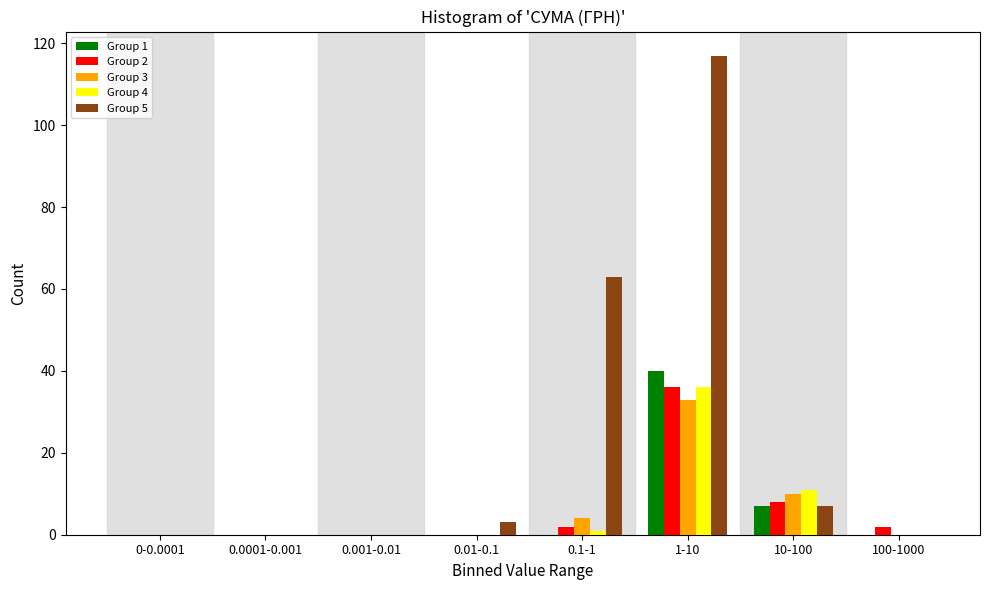

Is the value of Group 4 at 0.1-1 greater than the value of Group 1 at 10-100?

No